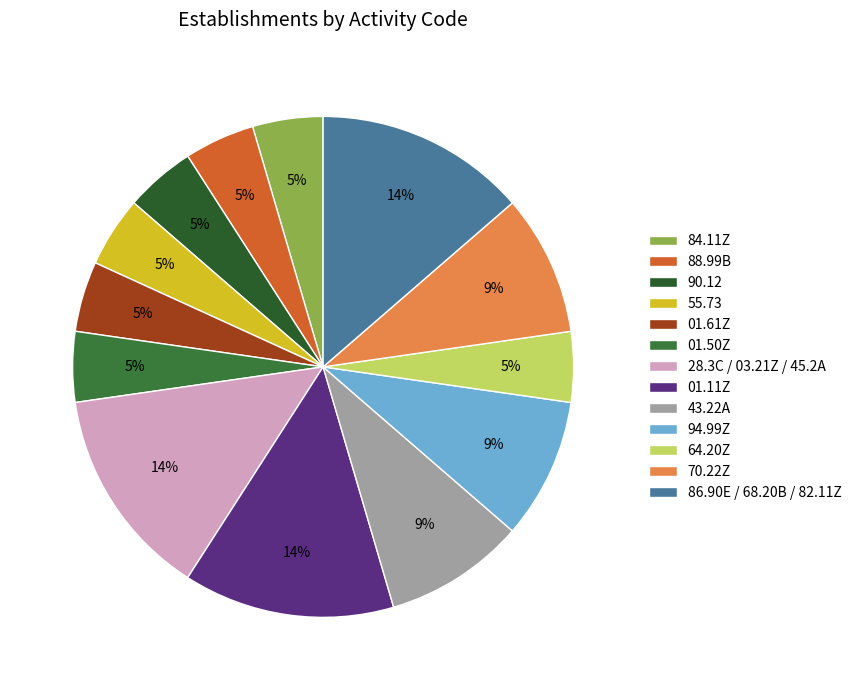

Between 01.61Z and 70.22Z, which is larger?

70.22Z